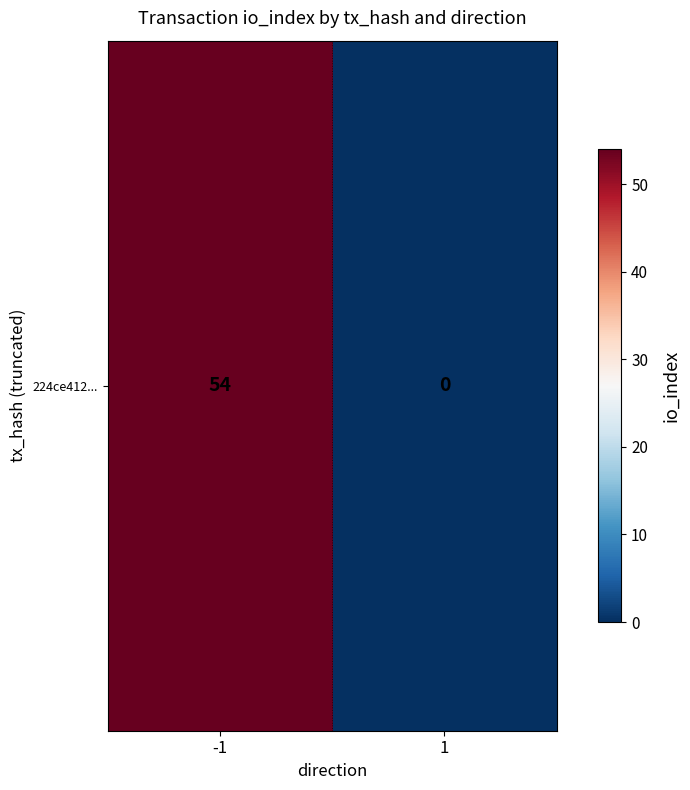

At which label is the value closest to 27?

-1